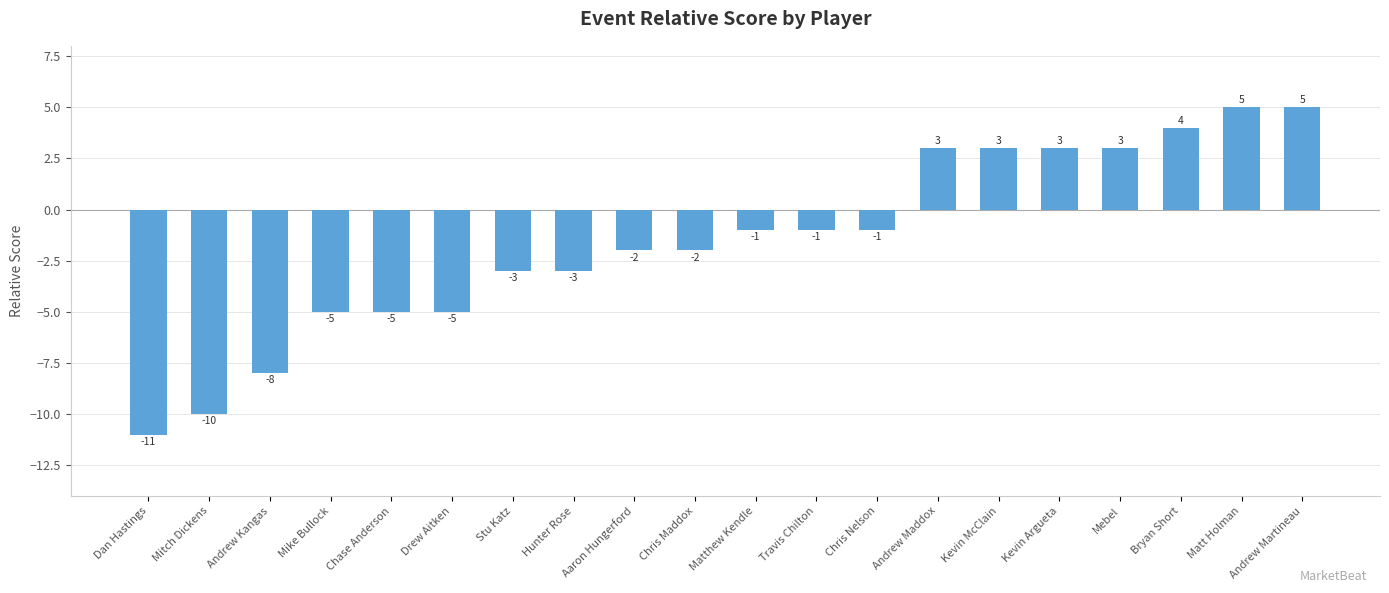

What is the label of the 9th bar from the right?

Travis Chilton